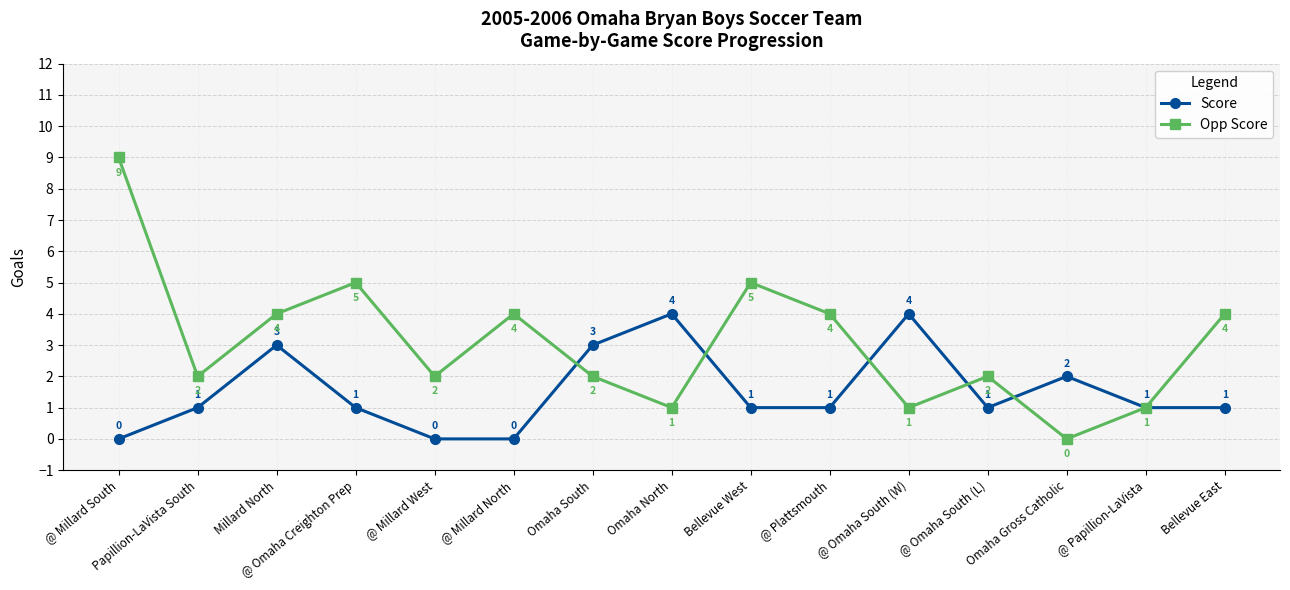

Which series has the largest total across all categories?

Opp Score